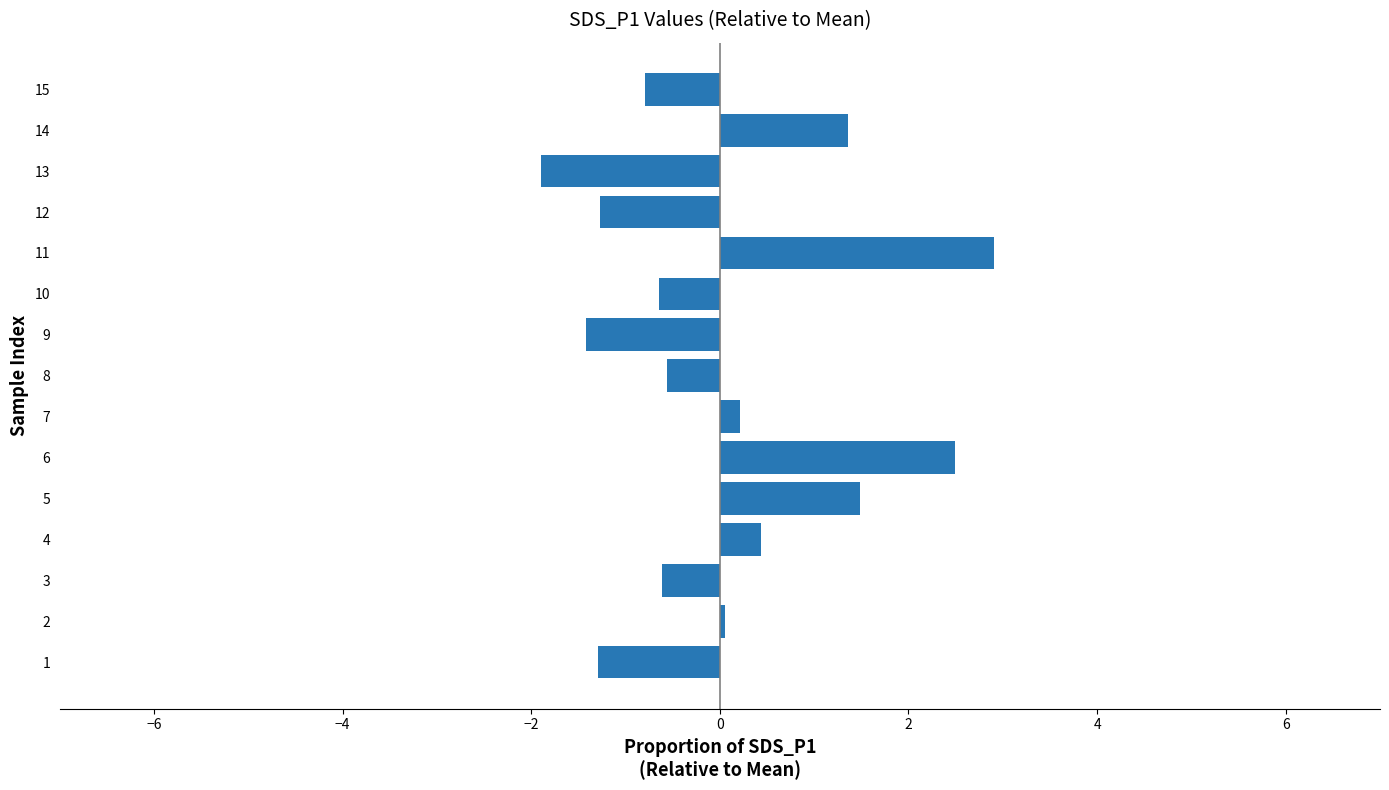

At which category does the chart reach its minimum across all series?

13